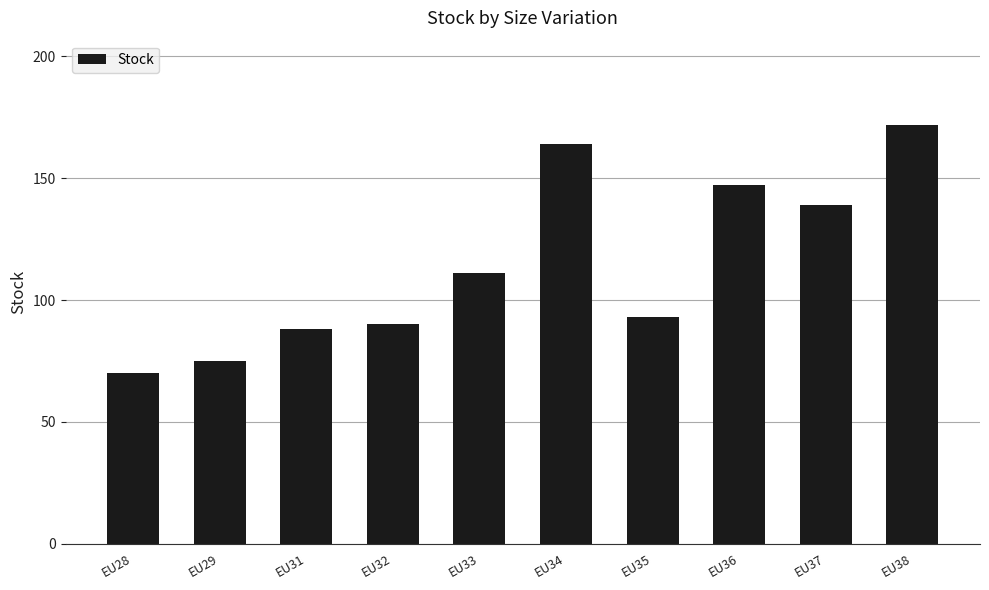

Rank the categories by value from lowest to highest.

EU28, EU29, EU31, EU32, EU35, EU33, EU37, EU36, EU34, EU38